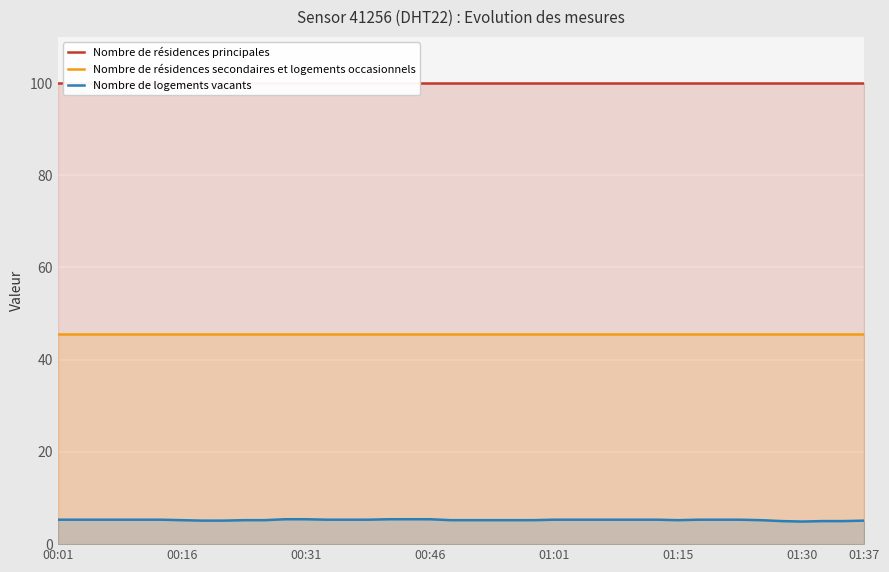

True or false: Nombre de résidences secondaires et logements occasionnels and Nombre de logements vacants intersect in this chart.

False